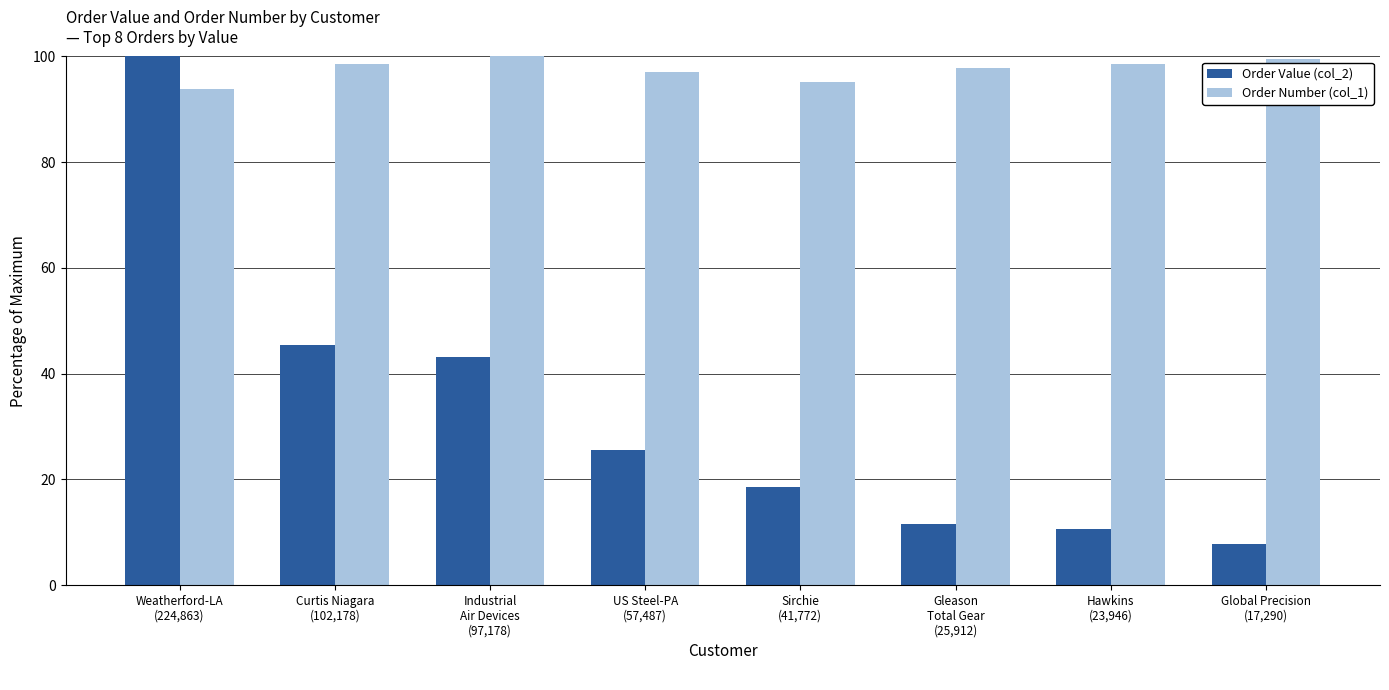

How many bars are there in total?

16